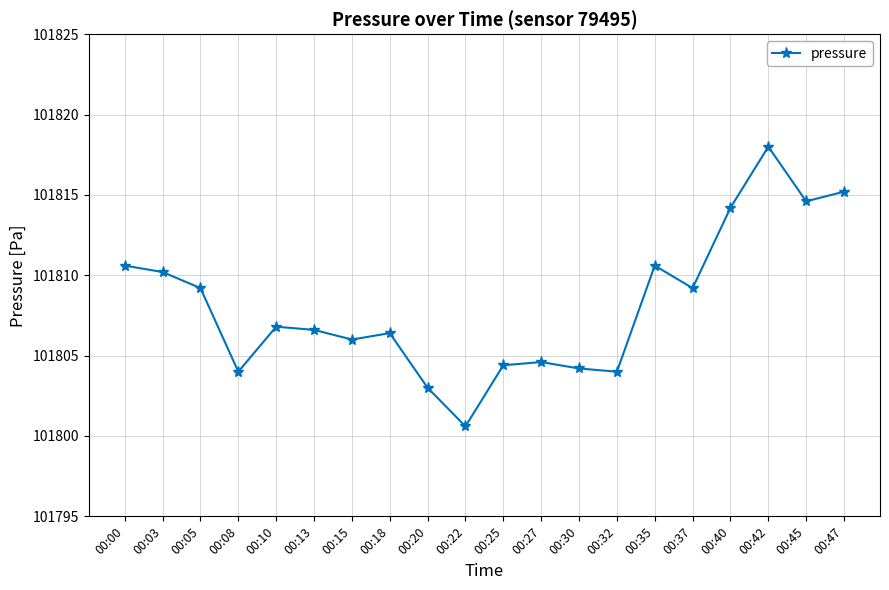

Reading left to right, transcribe all the data shown in this chart.

00:00=101810.6	00:03=101810.2	00:05=101809.2	00:08=101804.0	00:10=101806.8	00:13=101806.6	00:15=101806.0	00:18=101806.4	00:20=101803.0	00:22=101800.6	00:25=101804.4	00:27=101804.6	00:30=101804.2	00:32=101804.0	00:35=101810.6	00:37=101809.2	00:40=101814.2	00:42=101818.0	00:45=101814.6	00:47=101815.2